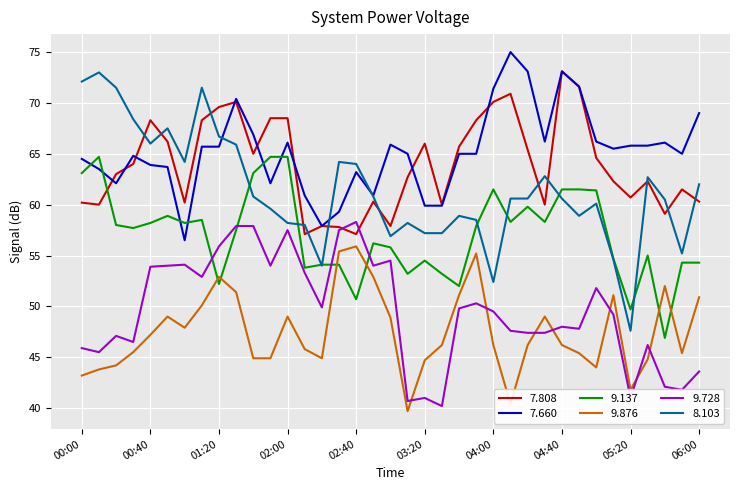

Which series has the widest spread of values?

8.103